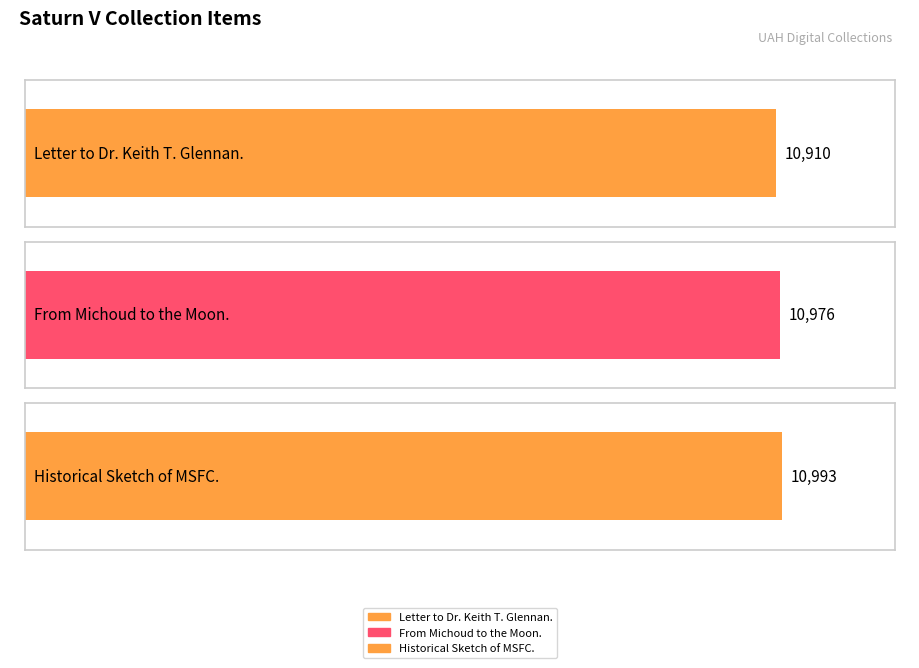

List the labels in order of value, smallest first.

Letter to Dr. Keith T. Glennan., From Michoud to the Moon., Historical Sketch of MSFC.